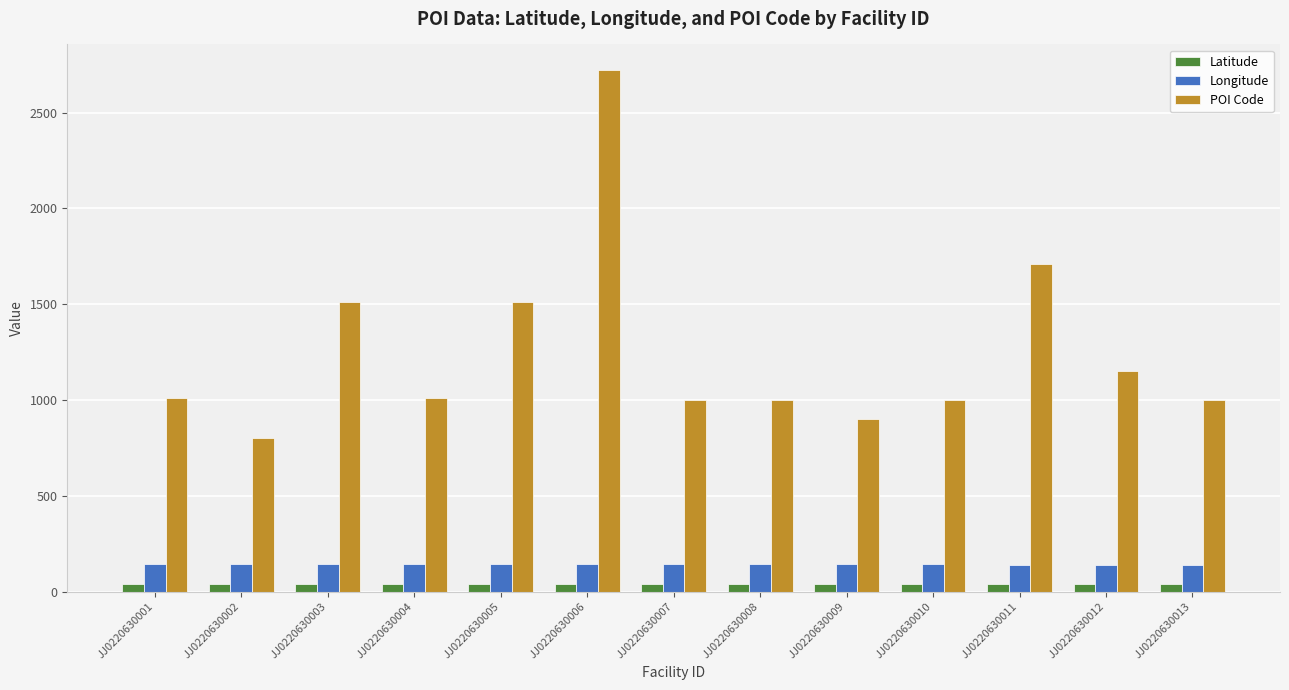

What are all the series names shown in the legend?

Latitude, Longitude, POI Code